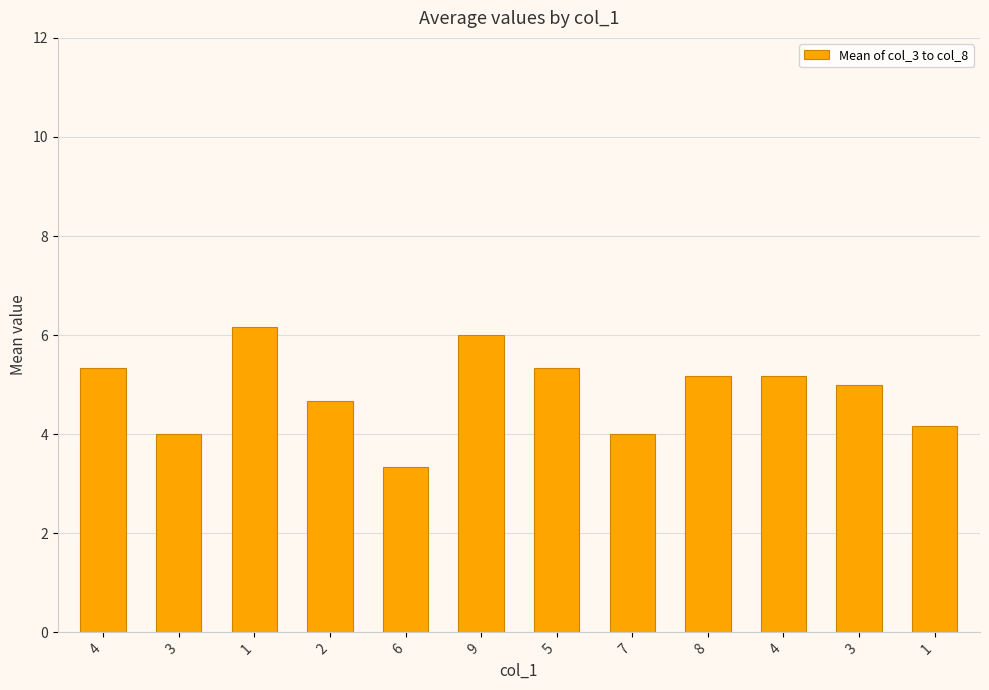

What is the greatest value displayed?

6.2